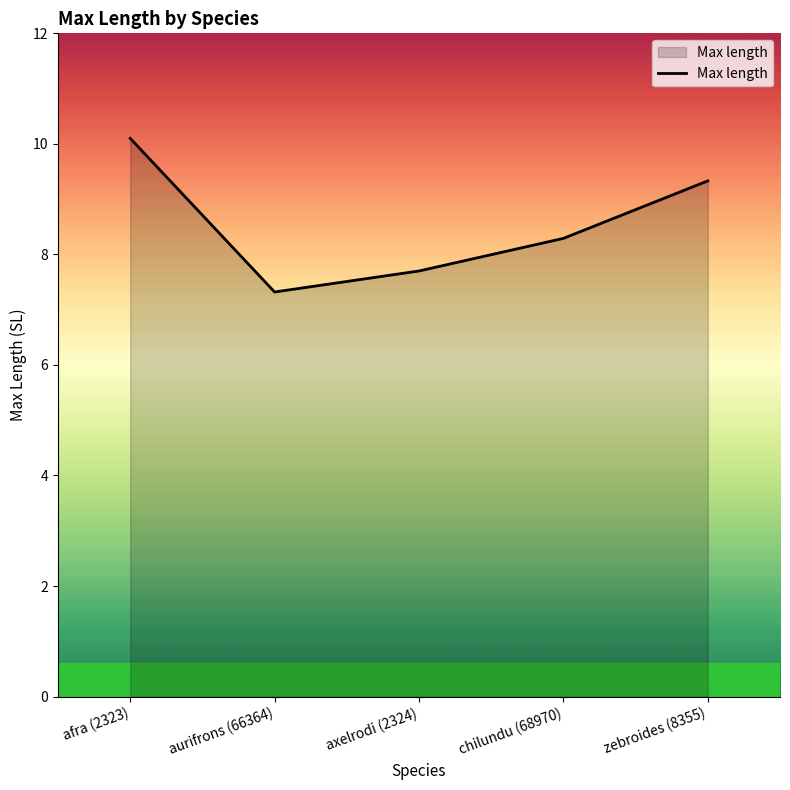

Read the value at aurifrons (66364).

7.3